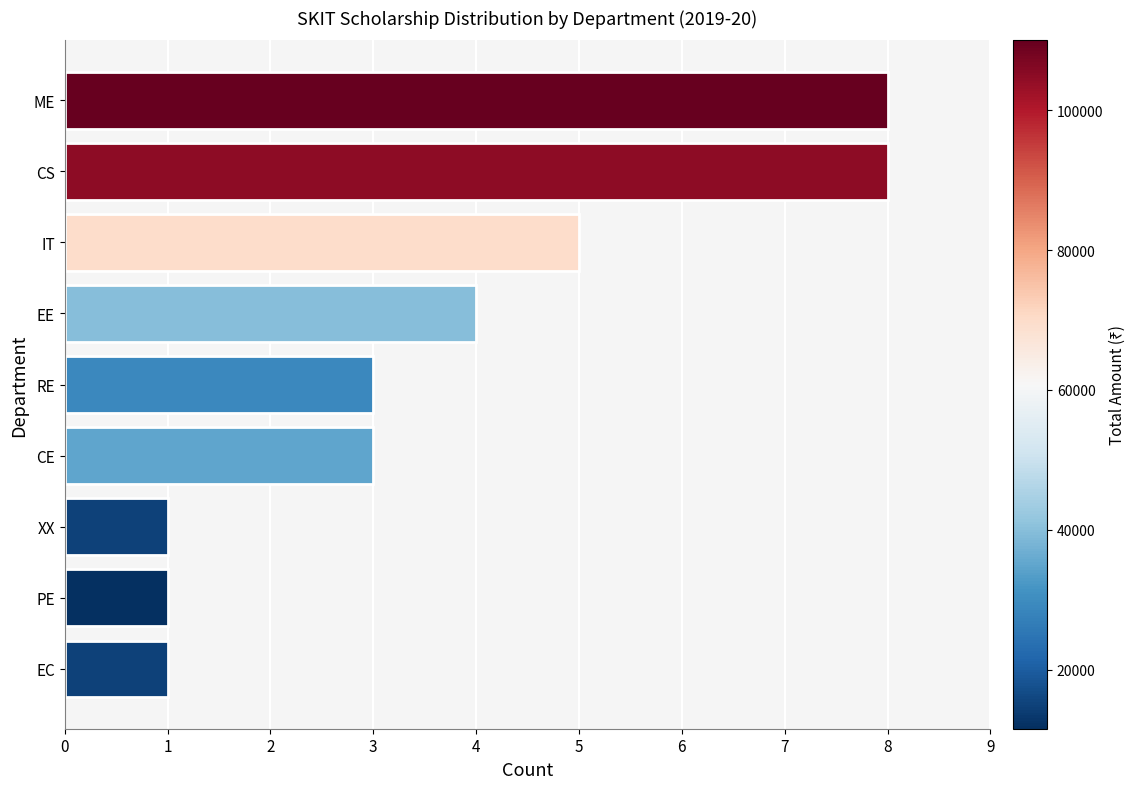

Does the chart contain any negative values?

No